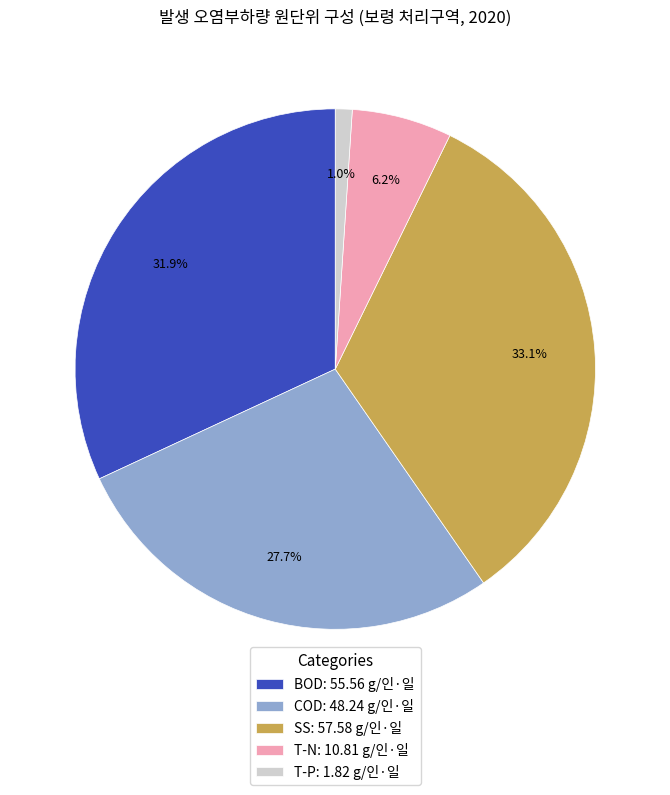

Is the sum of T-N and SS greater than half?

No